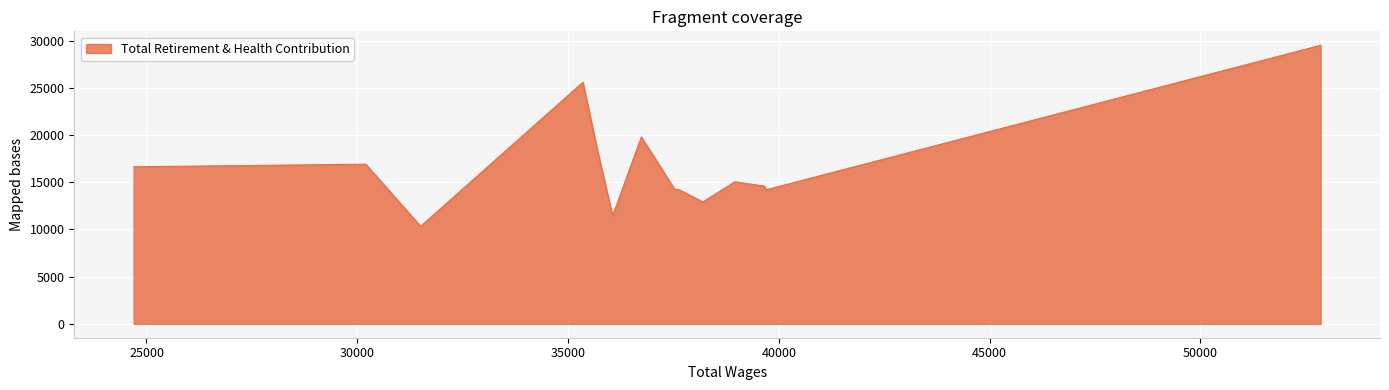

What is the difference between the maximum and minimum values?

19194